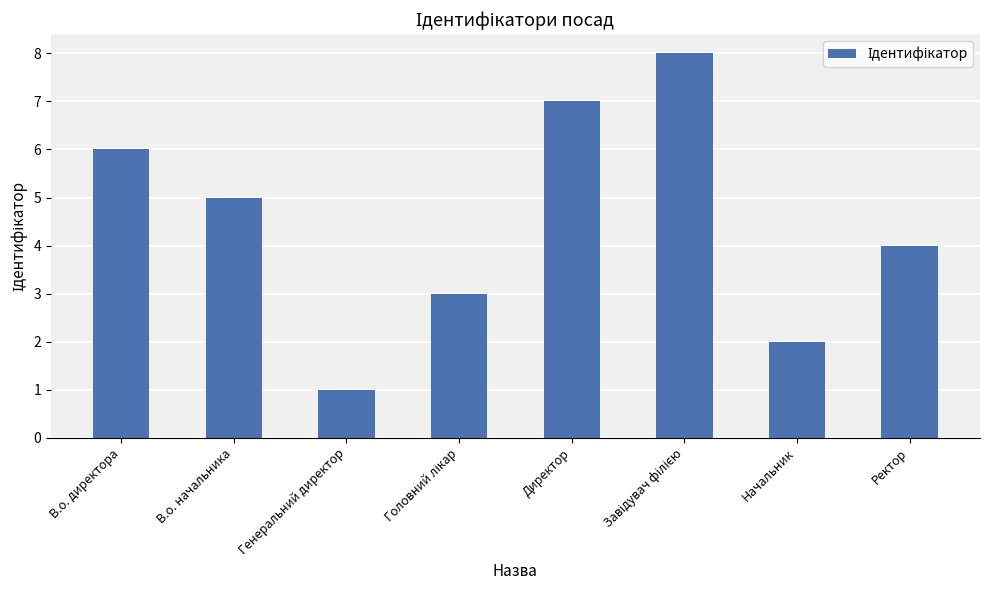

How many series are shown in this chart?

1